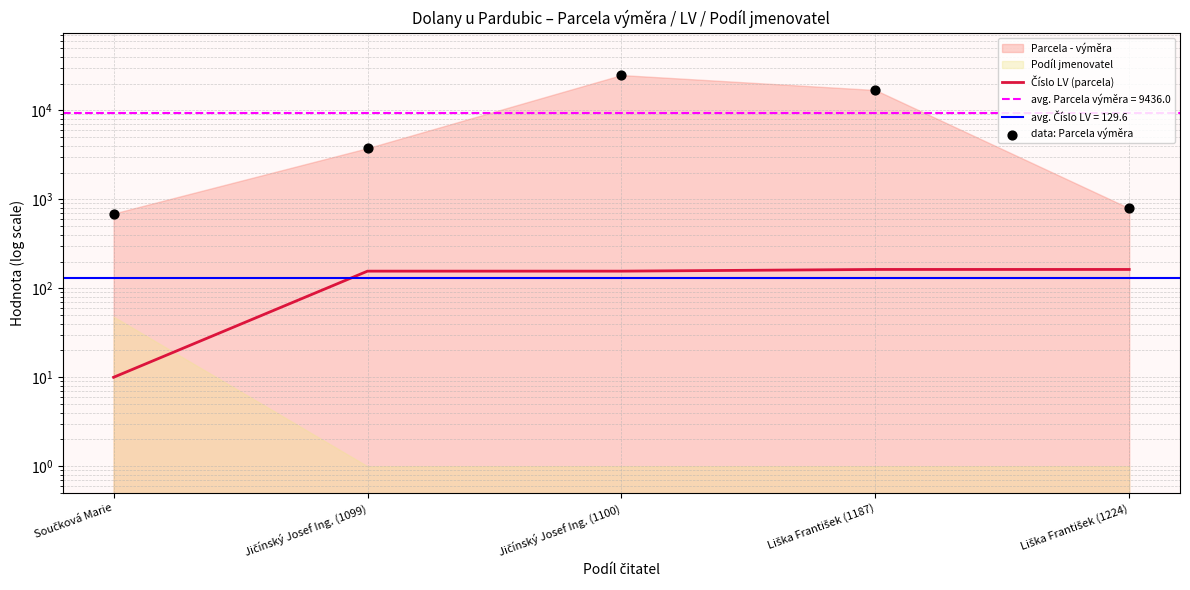

At which category is the sum across all series the highest?

Jičínský Josef Ing. (1100)